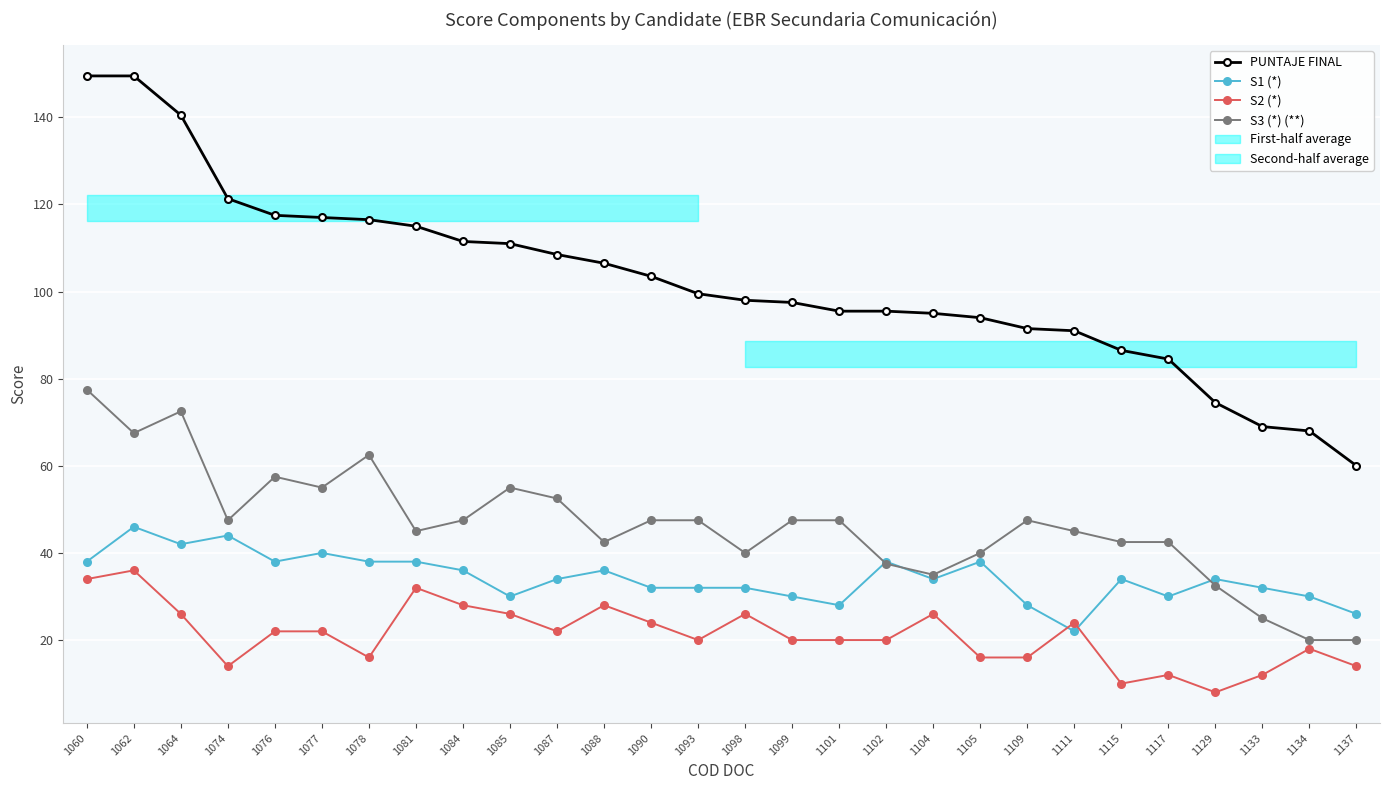

True or false: S1 (*) and PUNTAJE FINAL intersect in this chart.

False